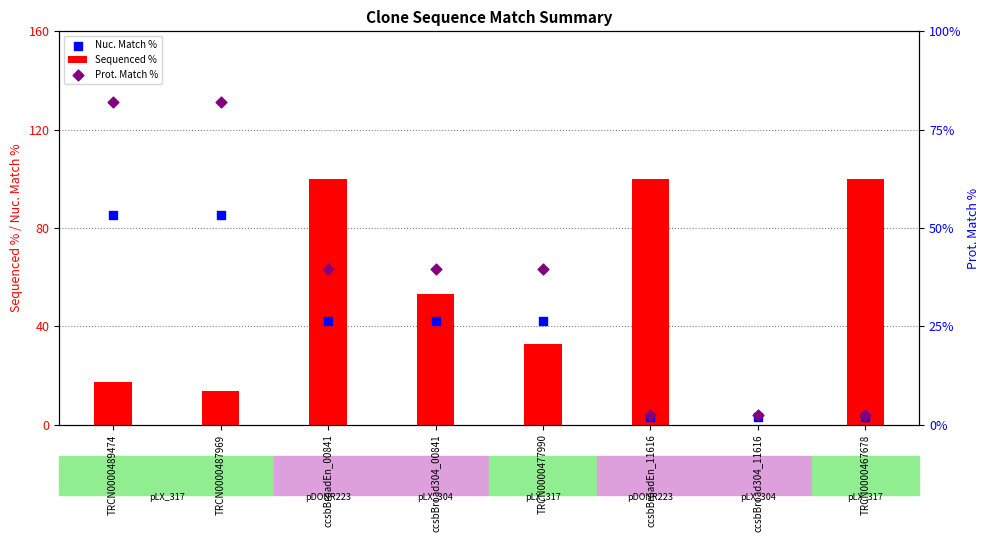

Which series has the widest spread of Y values?

Sequenced %